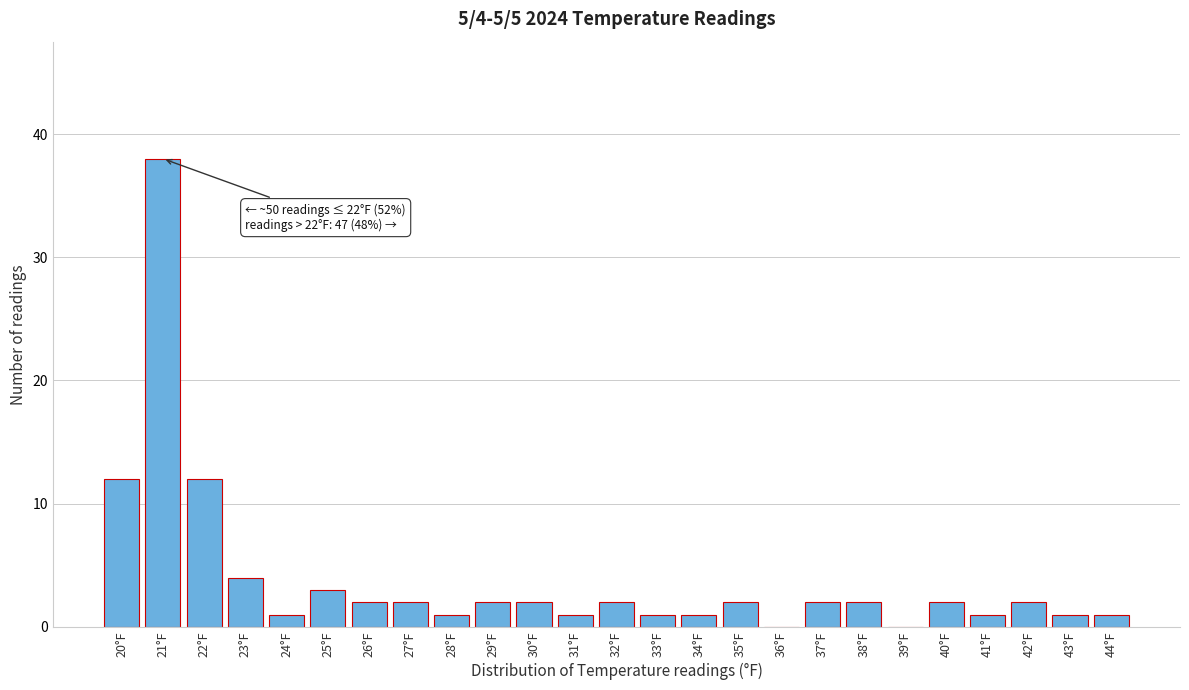

Reading right to left, transcribe all the data shown in this chart.

44°F=1	43°F=1	42°F=2	41°F=1	40°F=2	39°F=0	38°F=2	37°F=2	36°F=0	35°F=2	34°F=1	33°F=1	32°F=2	31°F=1	30°F=2	29°F=2	28°F=1	27°F=2	26°F=2	25°F=3	24°F=1	23°F=4	22°F=12	21°F=38	20°F=12